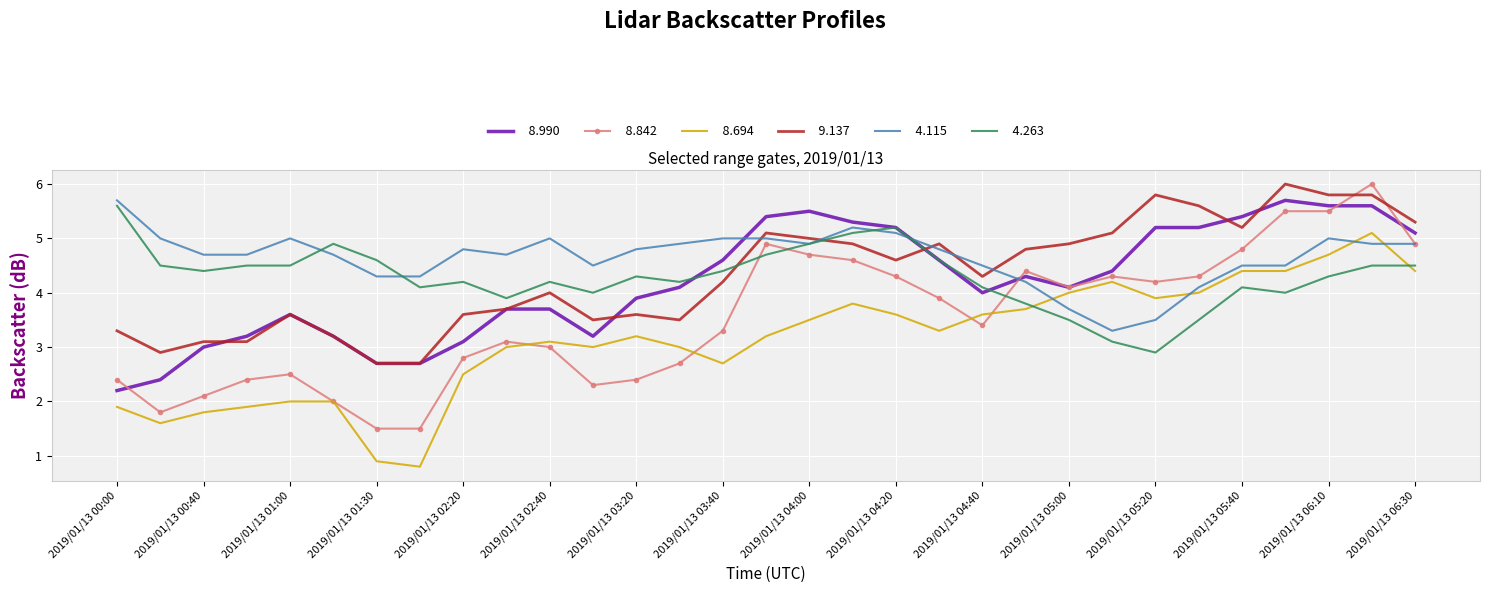

What is the smallest value displayed?

0.8